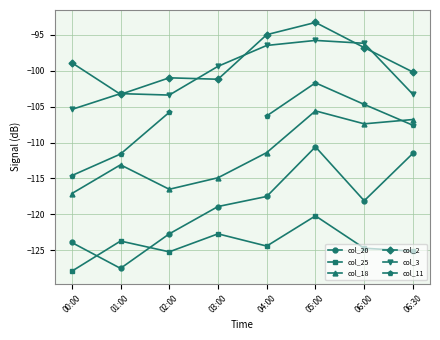

The value of col_2 at 04:00 is -95.0. True or false?

True